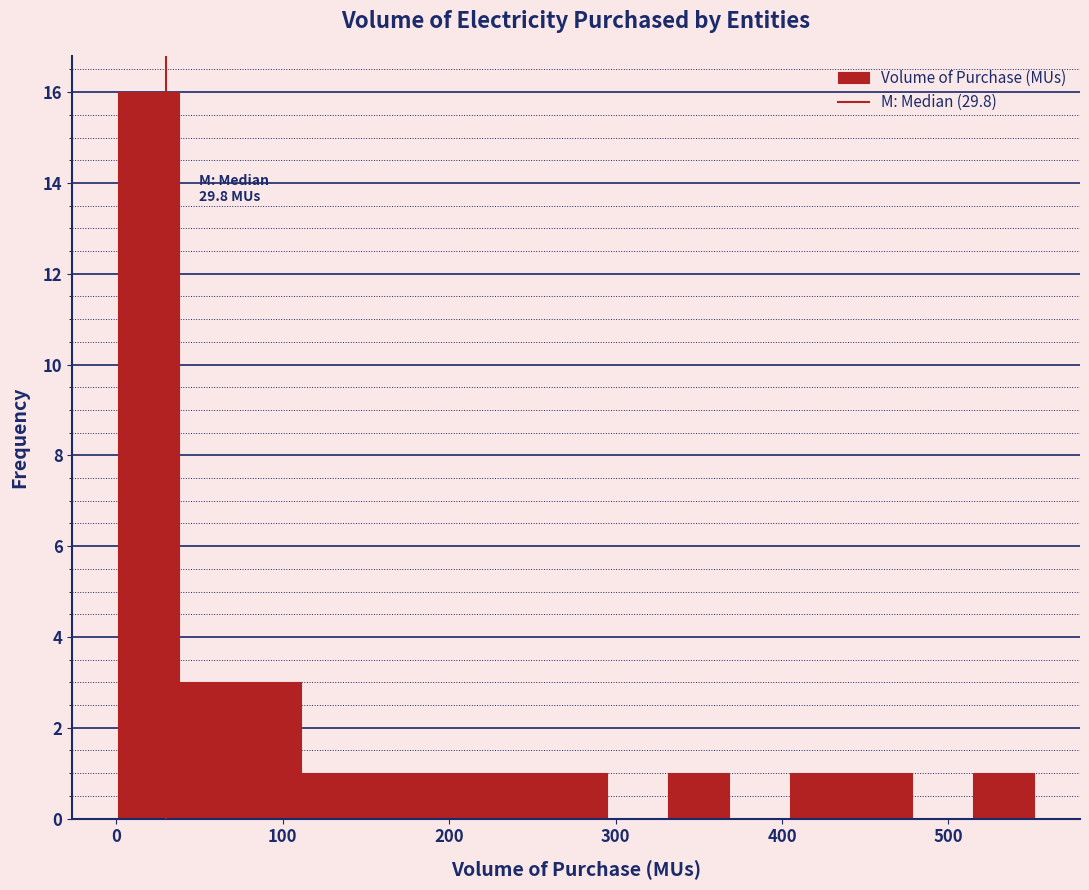

Read against the x-axis, roughly where is the centre of the tallest bar?

20